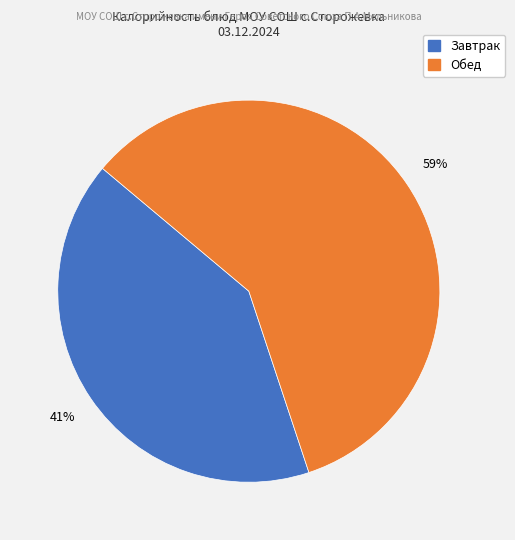

To the nearest percent, what is the difference between the largest and smallest slice percentages?

18%